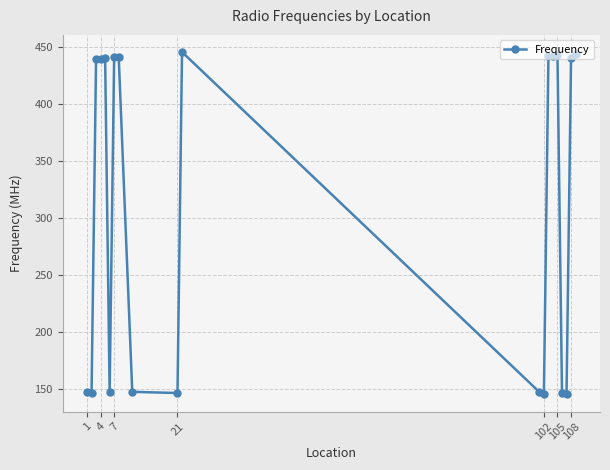

What is the greatest value displayed?

446.0